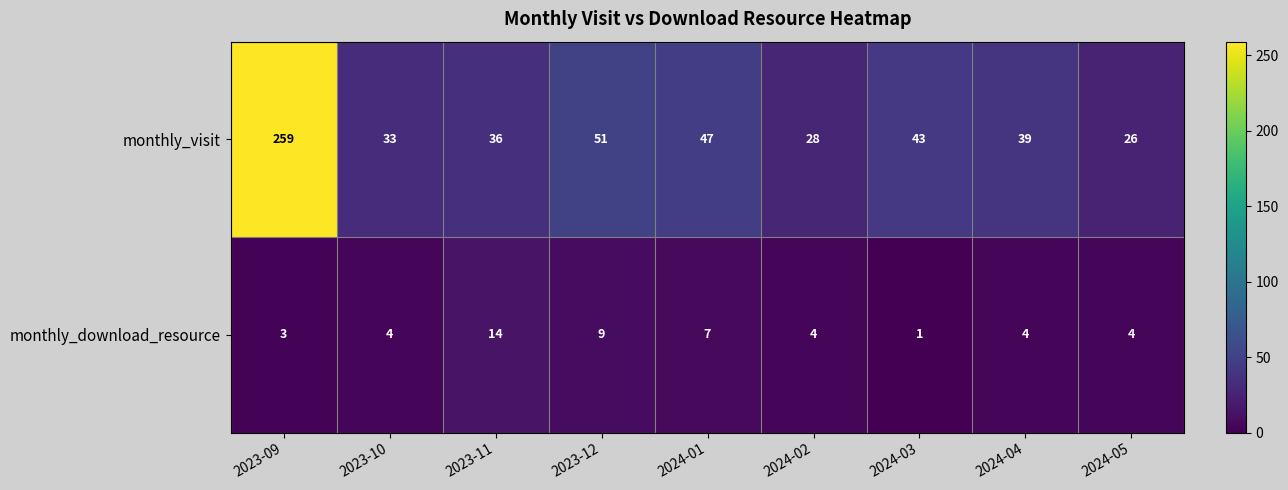

What is the difference between the highest and lowest values at 2023-12?

42